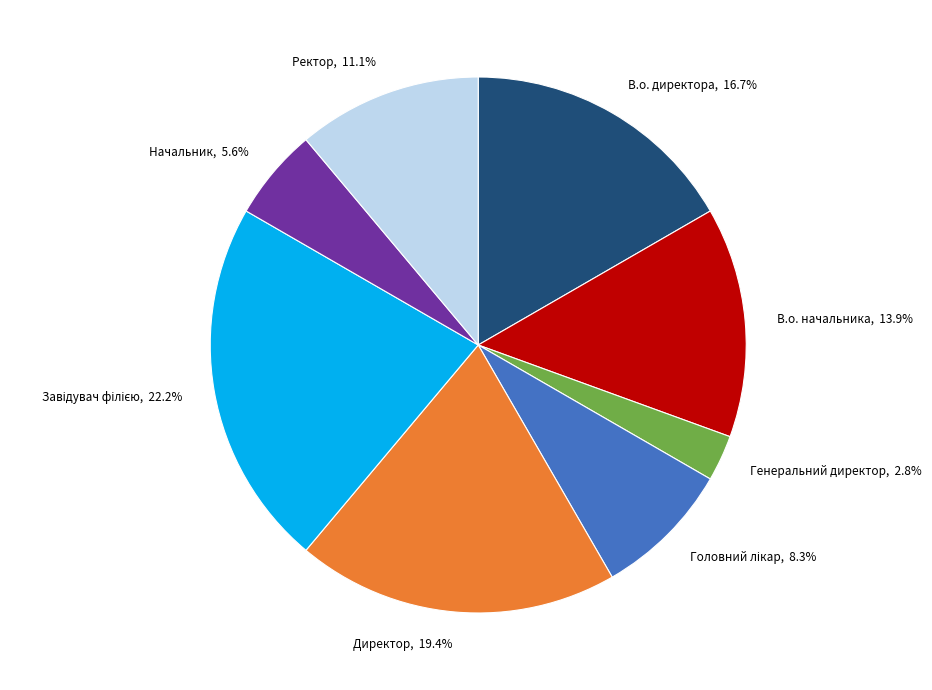

How many slices are in this pie chart?

8